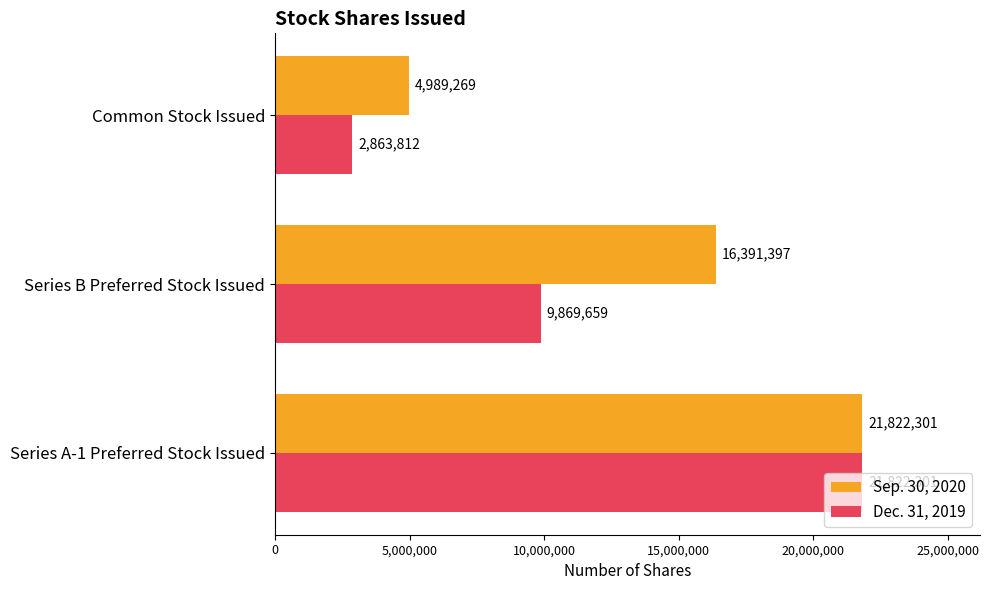

At which category is the sum across all series the highest?

Series A-1 Preferred Stock Issued